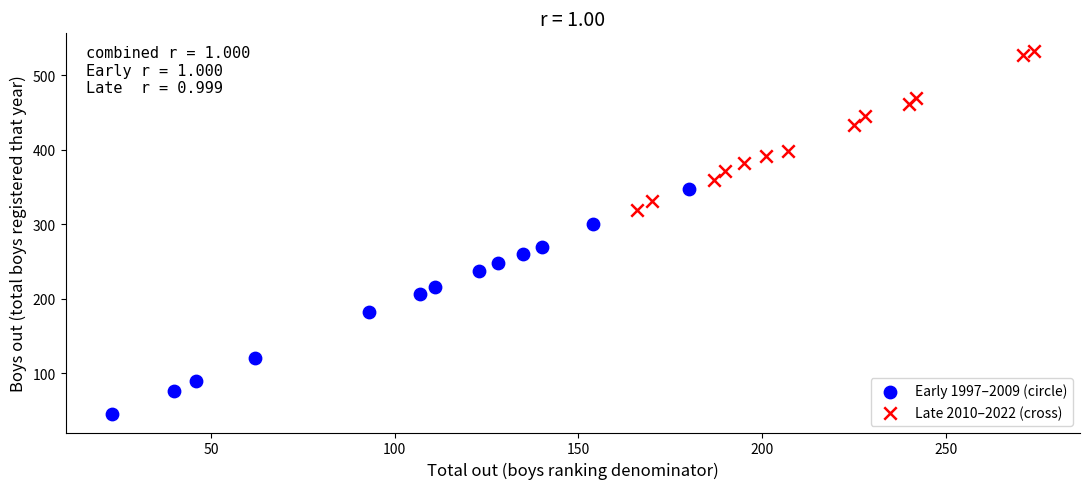

What are all the series names shown in the legend?

Early 1997–2009 (circle), Late 2010–2022 (cross)